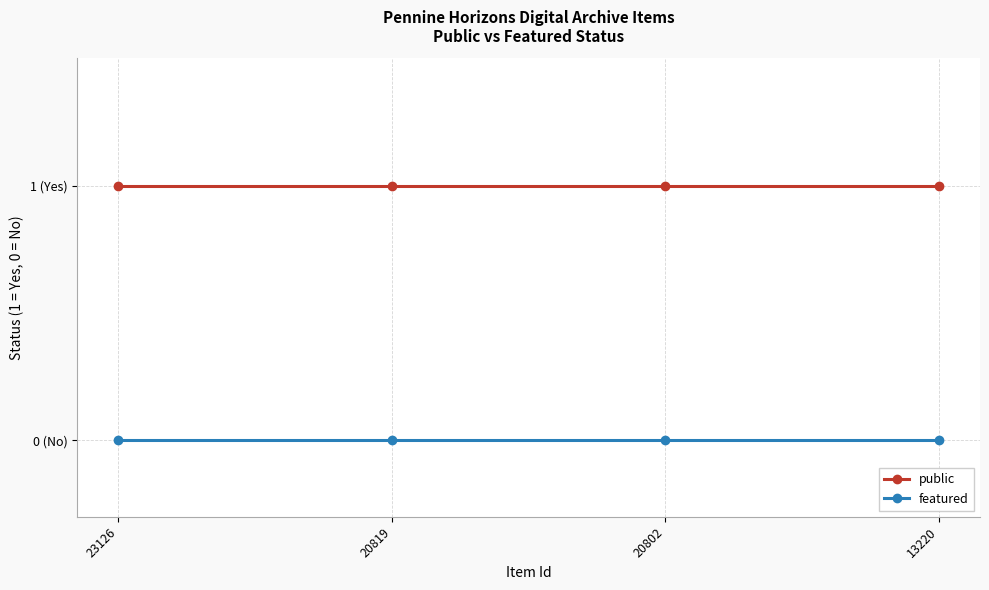

What is the value of the public point at the 2nd from the left?

1